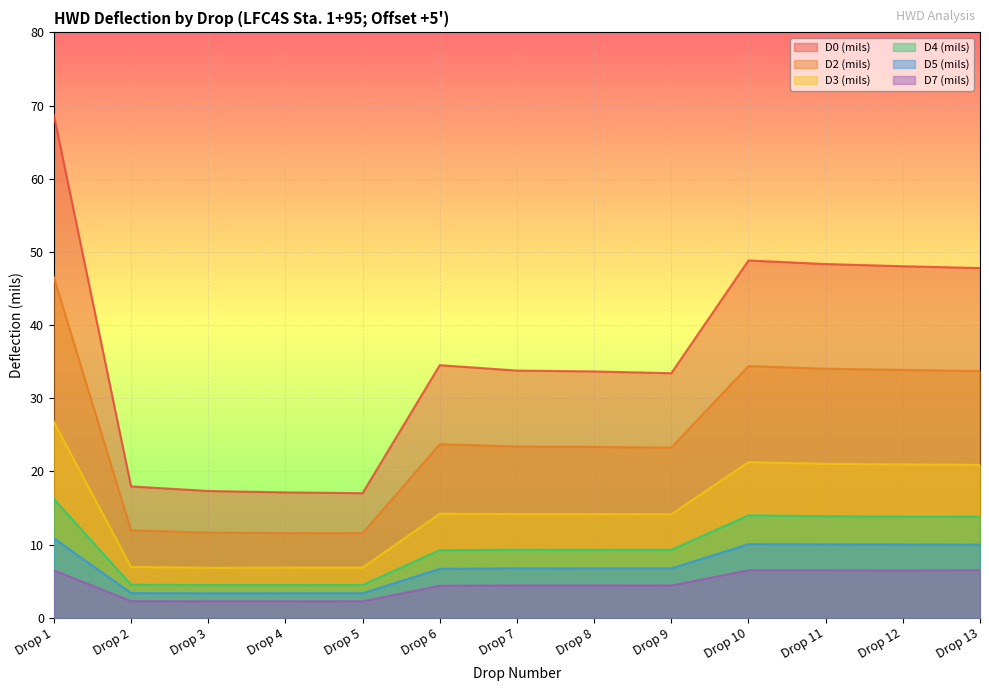

True or false: D5 (mils) and D0 (mils) intersect in this chart.

False